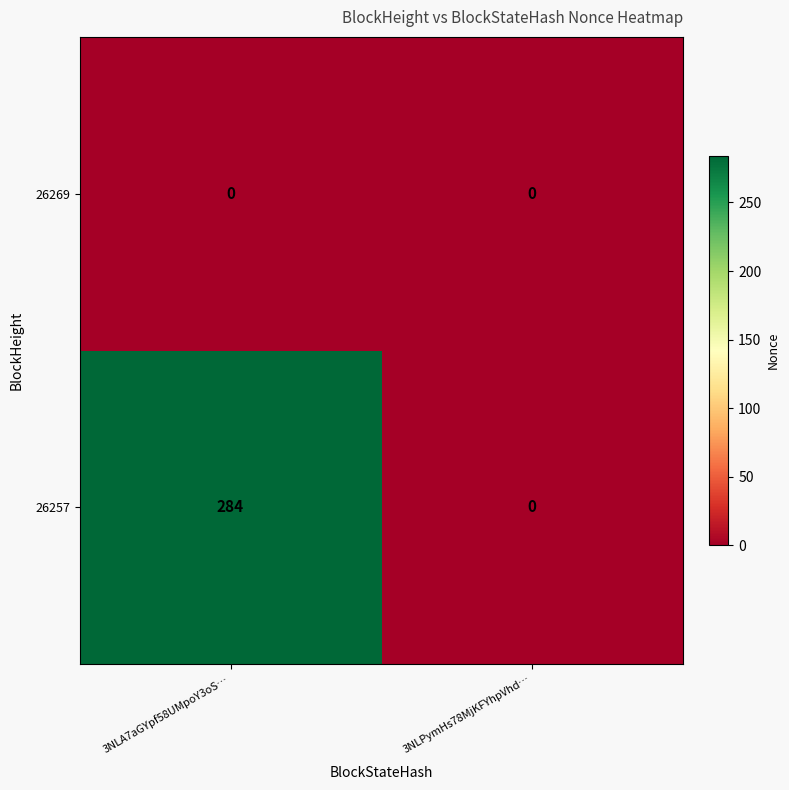

Rank the series by their average value, from lowest to highest.

26269, 26257